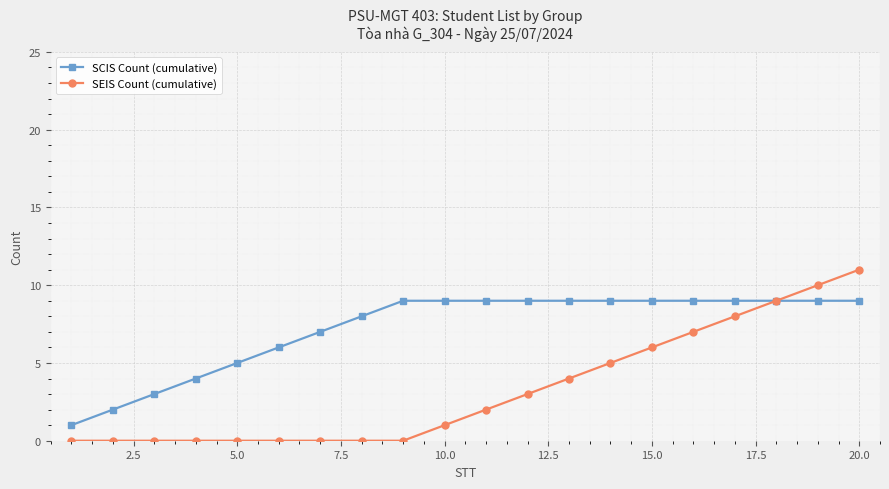

Which series has the largest range (max minus min)?

SEIS Count (cumulative)